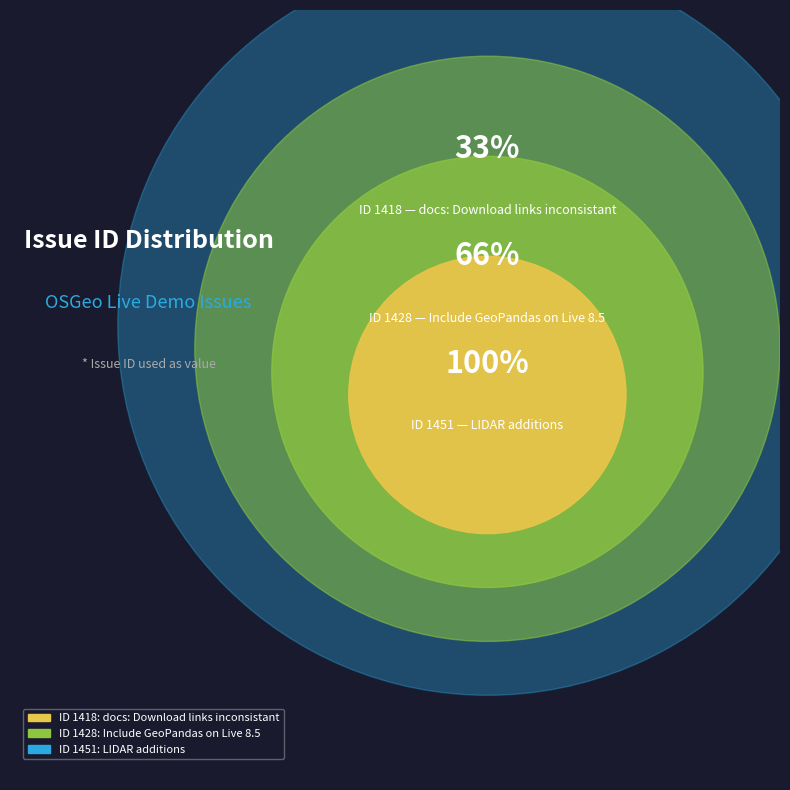

To the nearest percent, what is the combined percentage of Include GeoPandas on Live 8.5 and docs: Download links inconsistant?

66%